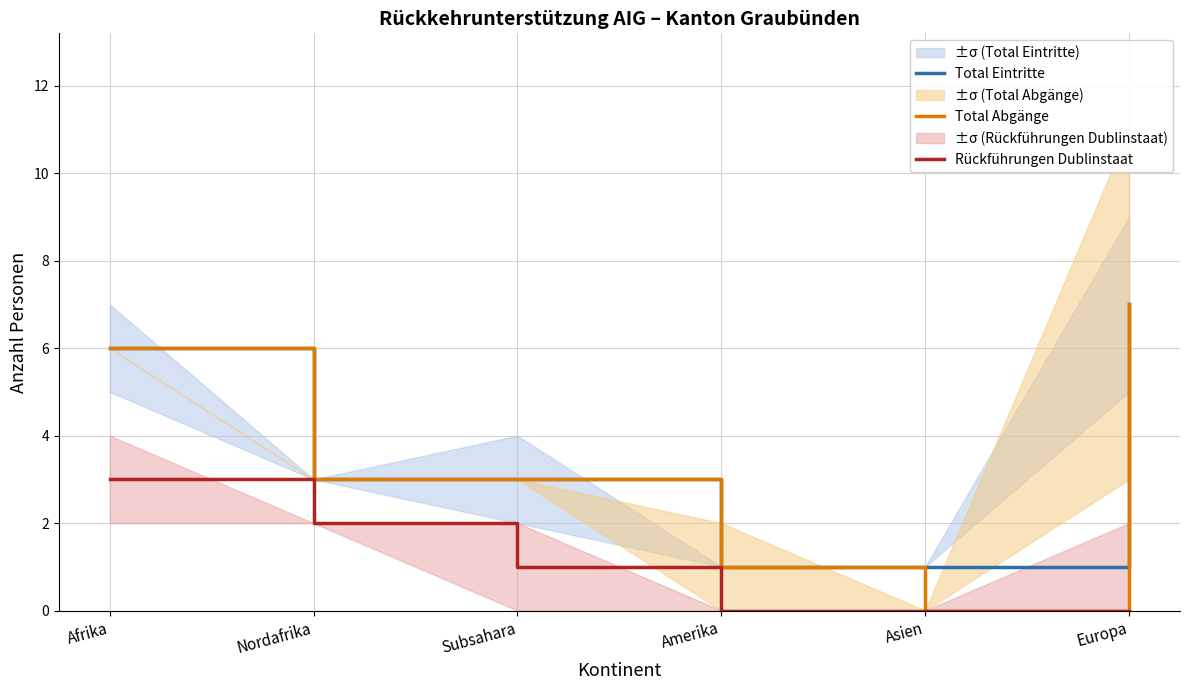

What is the total value across all series at Subsahara?

7